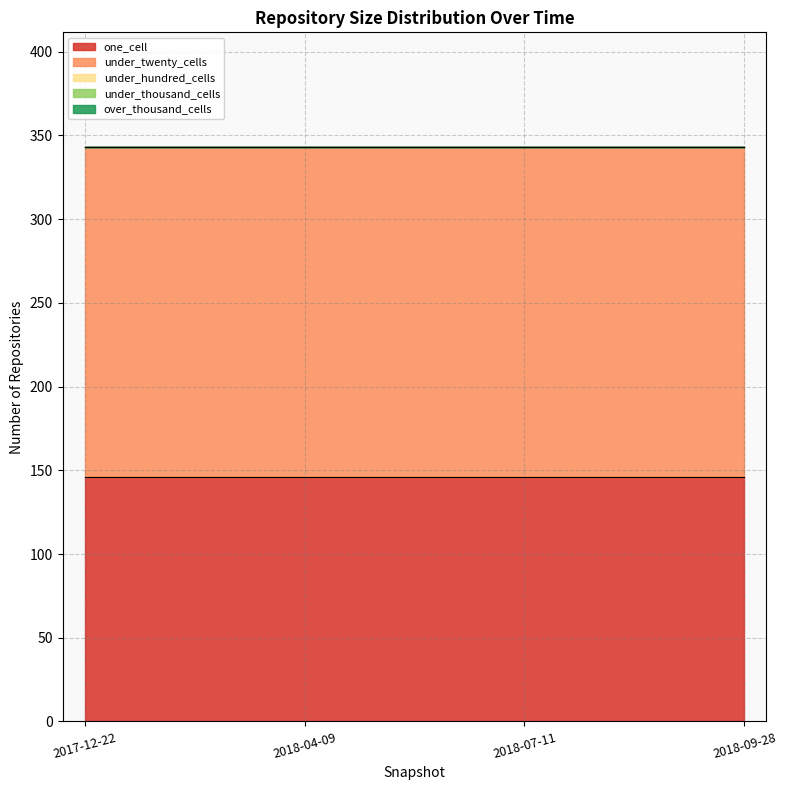

How many lines are shown in the chart?

5